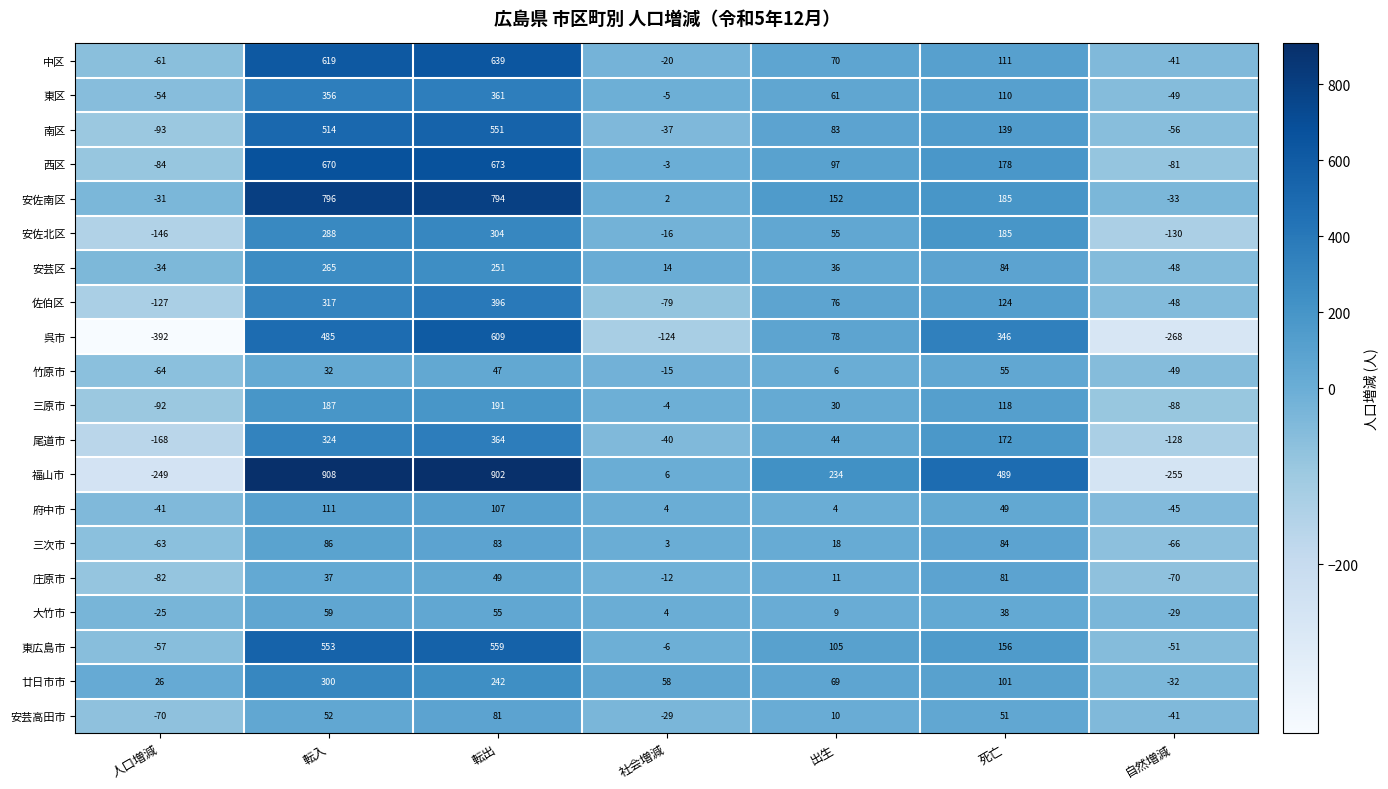

How many distinct data groups are displayed?

20